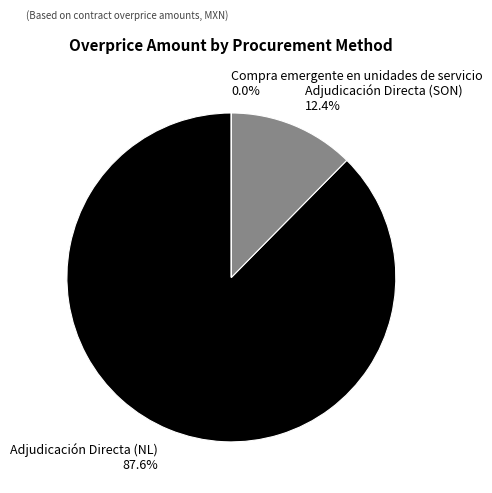

Is Adjudicación Directa (NL) the majority of the pie?

Yes